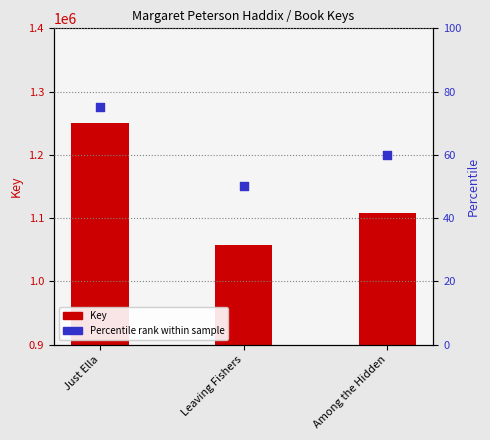

Which series has the largest total across all categories?

Key (ISBN key)